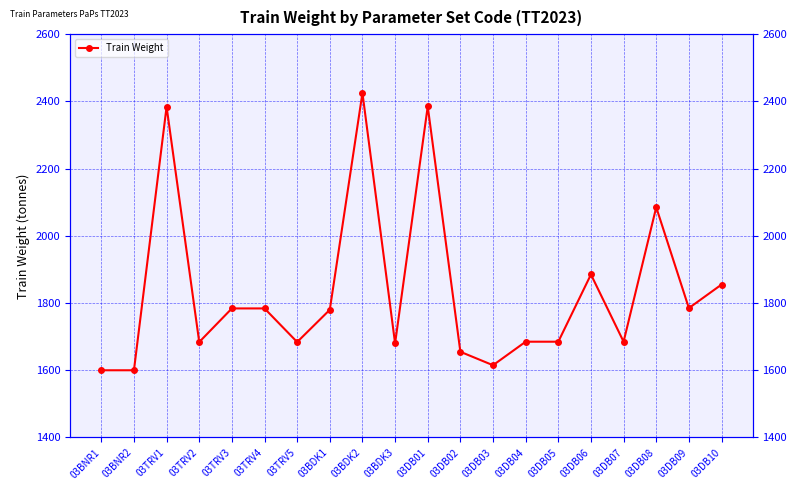

List the labels in order of value, smallest first.

03BNR1, 03BNR2, 03DB03, 03DB02, 03BDK3, 03TRV2, 03TRV5, 03DB04, 03DB05, 03DB07, 03BDK1, 03TRV3, 03TRV4, 03DB09, 03DB10, 03DB06, 03DB08, 03TRV1, 03DB01, 03BDK2